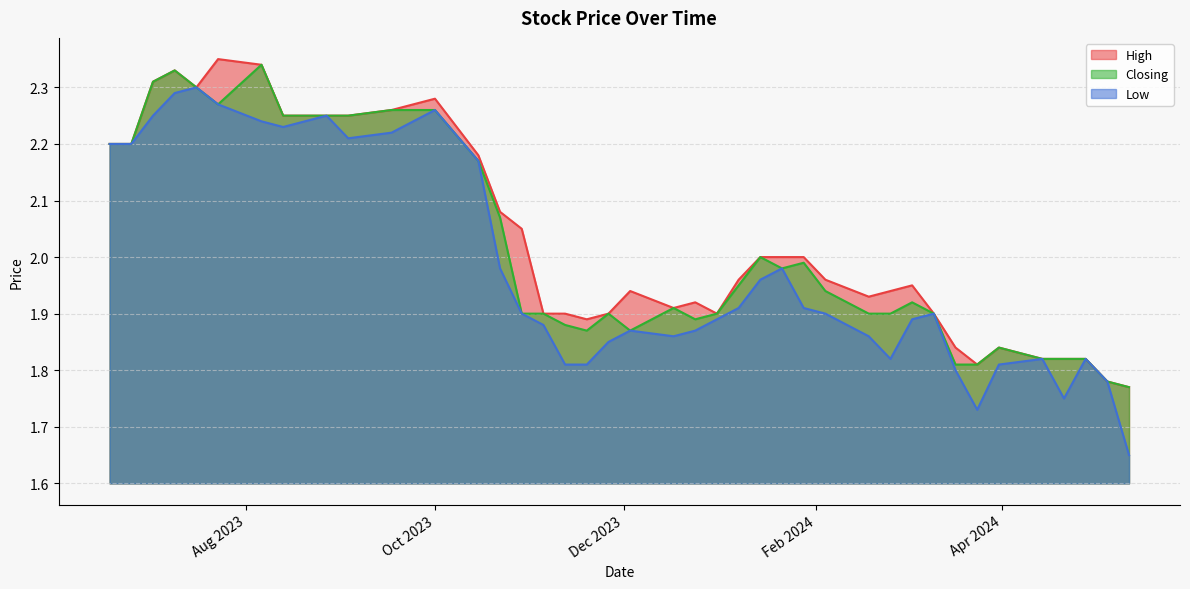

Rank the series by their maximum value, from lowest to highest.

Low, Closing, High